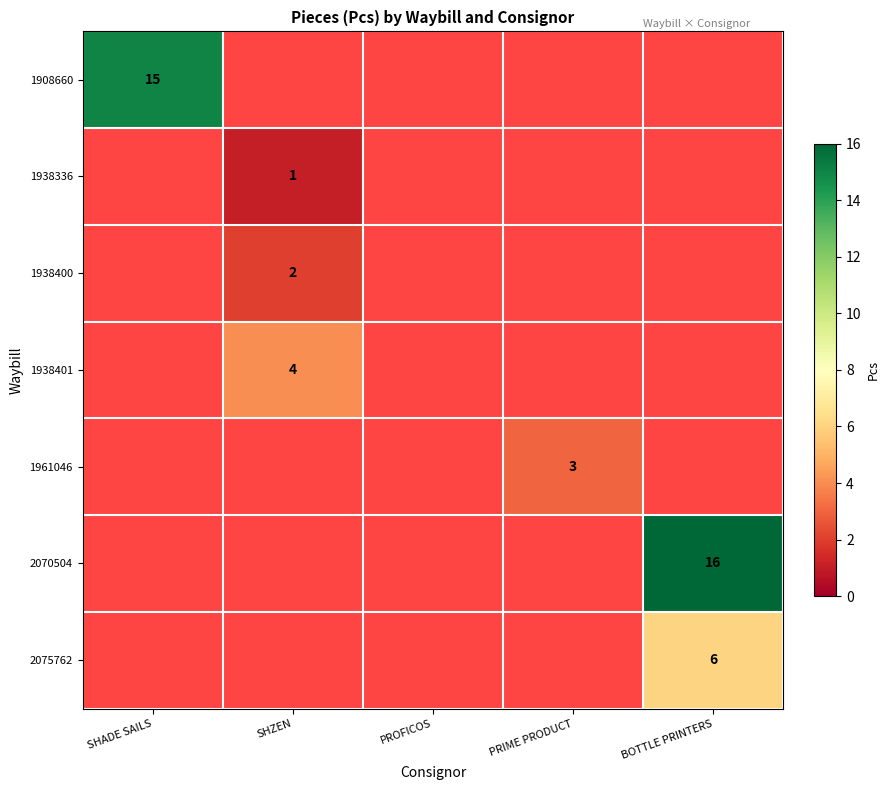

Is it true that 1908660 equals 21 at SHADE SAILS?

False